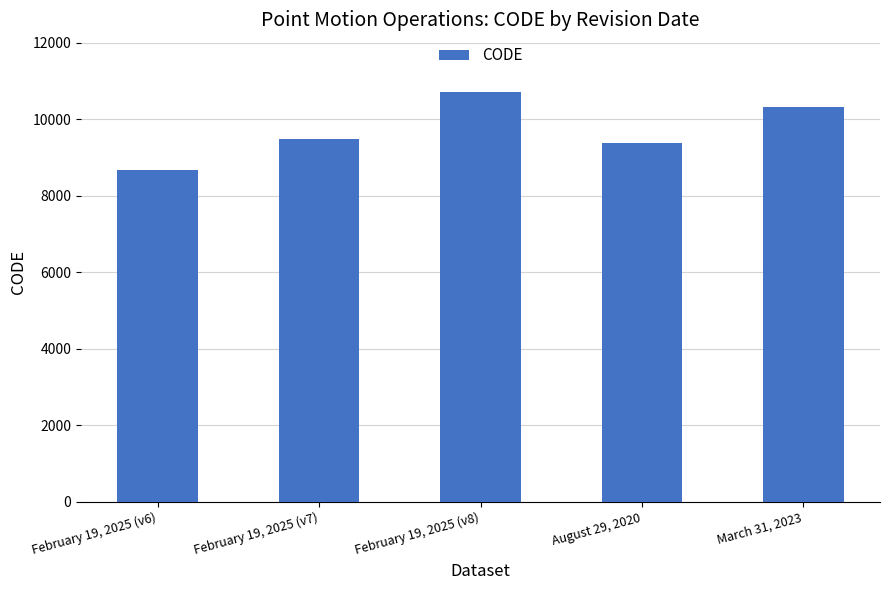

Reading left to right, list all the values displayed in this chart.

February 19, 2025 (v6)=8676	February 19, 2025 (v7)=9483	February 19, 2025 (v8)=10707	August 29, 2020=9375	March 31, 2023=10323